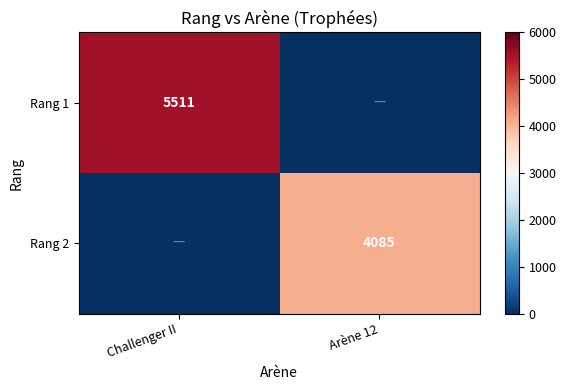

Which series has the largest total across all categories?

Rang 1